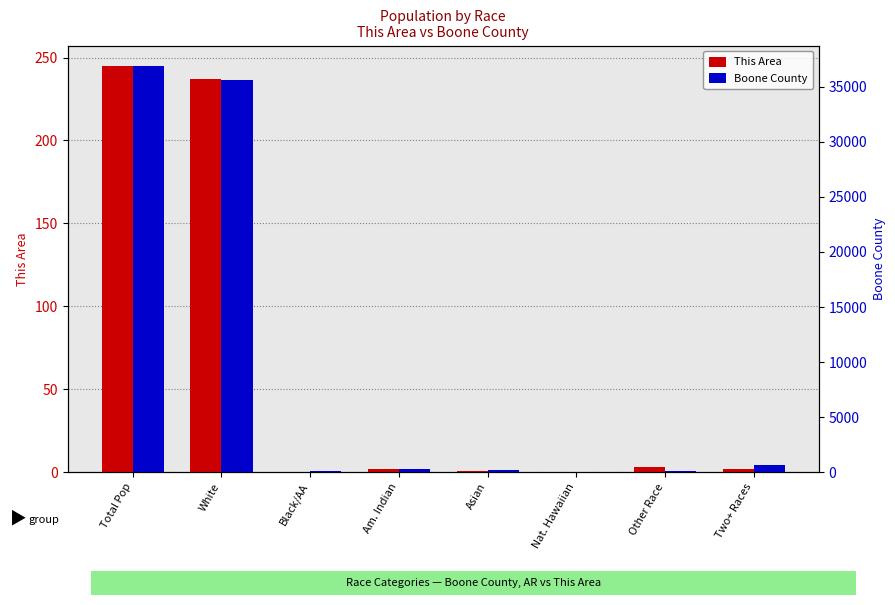

Reading right to left, list all the values displayed in this chart.

This Area: Two+ Races=2	Other Race=3	Nat. Hawaiian=0	Asian=1	Am. Indian=2	Black/AA=0	White=237	Total Pop=245
Boone County: Two+ Races=647	Other Race=120	Nat. Hawaiian=21	Asian=156	Am. Indian=263	Black/AA=72	White=35624	Total Pop=36903